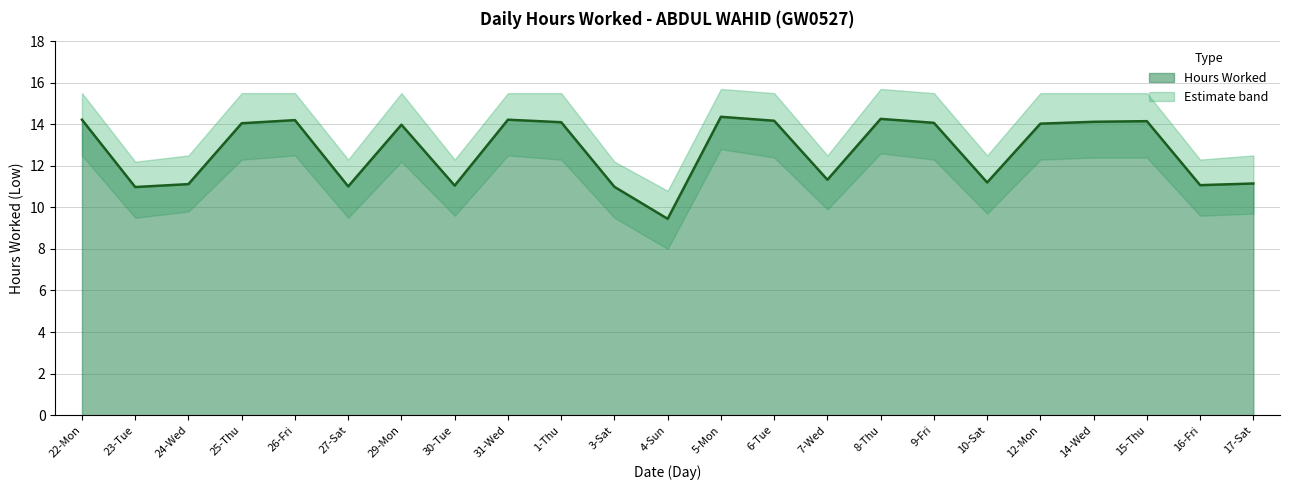

What is the ratio of the value at 15-Thu to the value at 8-Thu?

1.0